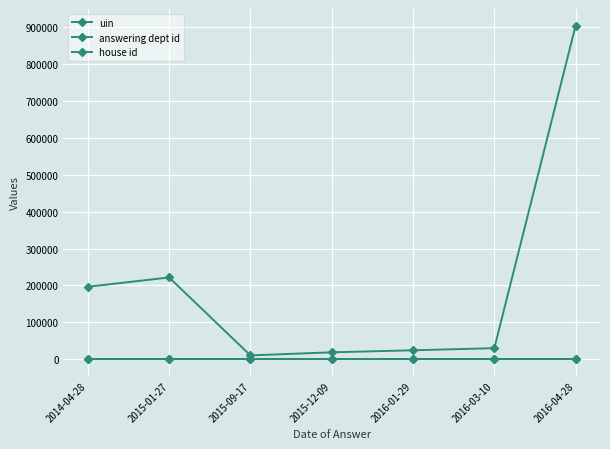

Which category has the highest value in the uin series?

2016-04-28